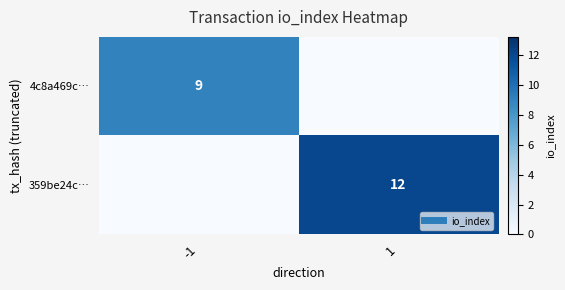

What is the difference between the maximum and minimum values in the 4c8a469c… series?

9